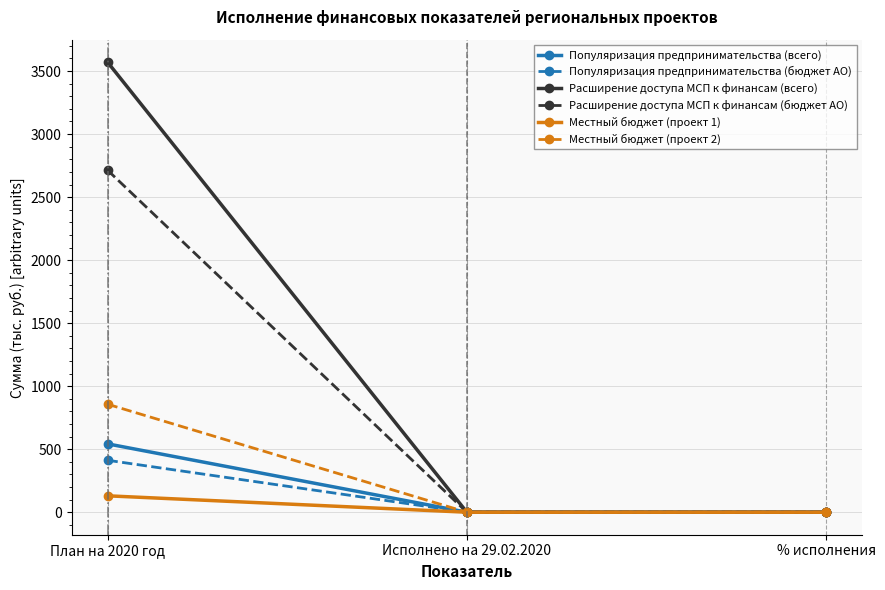

How many data points in Популяризация предпринимательства (всего) are above 0?

1